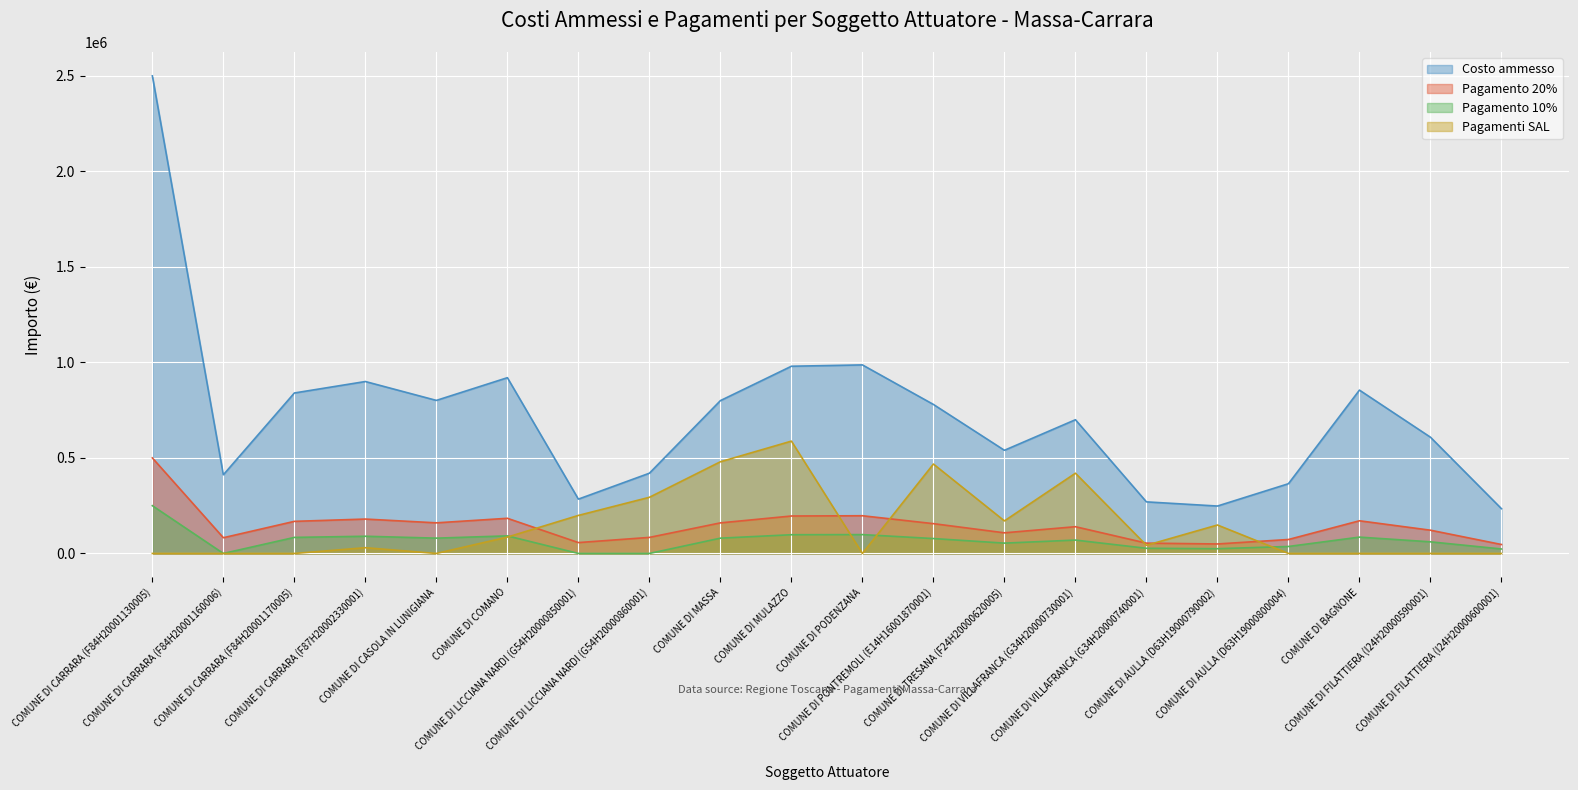

Reading left to right, transcribe all the data shown in this chart.

Costo ammesso: 2500000.0	411816.1	840000.0	900000.0	801184.0	920000.0	284380.0	420000.0	800000.0	980000.0	987000.0	780000.0	540000.0	700000.0	270000.0	248145.0	365000.0	855000.0	608500.0	234335.0
Pagamento 20%: 500000.0	82363.2	168000.0	180000.0	160236.8	184000.0	56876.0	84000.0	160000.0	196000.0	197400.0	156000.0	108000.0	140000.0	54000.0	49629.0	73000.0	171000.0	121700.0	46867.0
Pagamento 10%: 250000.0	0.0	84000.0	90000.0	80118.4	92000.0	0.0	0.0	80000.0	98000.0	98700.0	78000.0	54000.0	70000.0	27000.0	24814.5	36500.0	85500.0	60850.0	23433.5
Pagamenti SAL: 0.0	0.0	0.0	30048.5	0.0	85601.1	199066.0	294000.0	480000.0	588000.0	0.0	468000.0	170404.7	420000.0	42551.7	148887.0	0.0	0.0	0.0	0.0